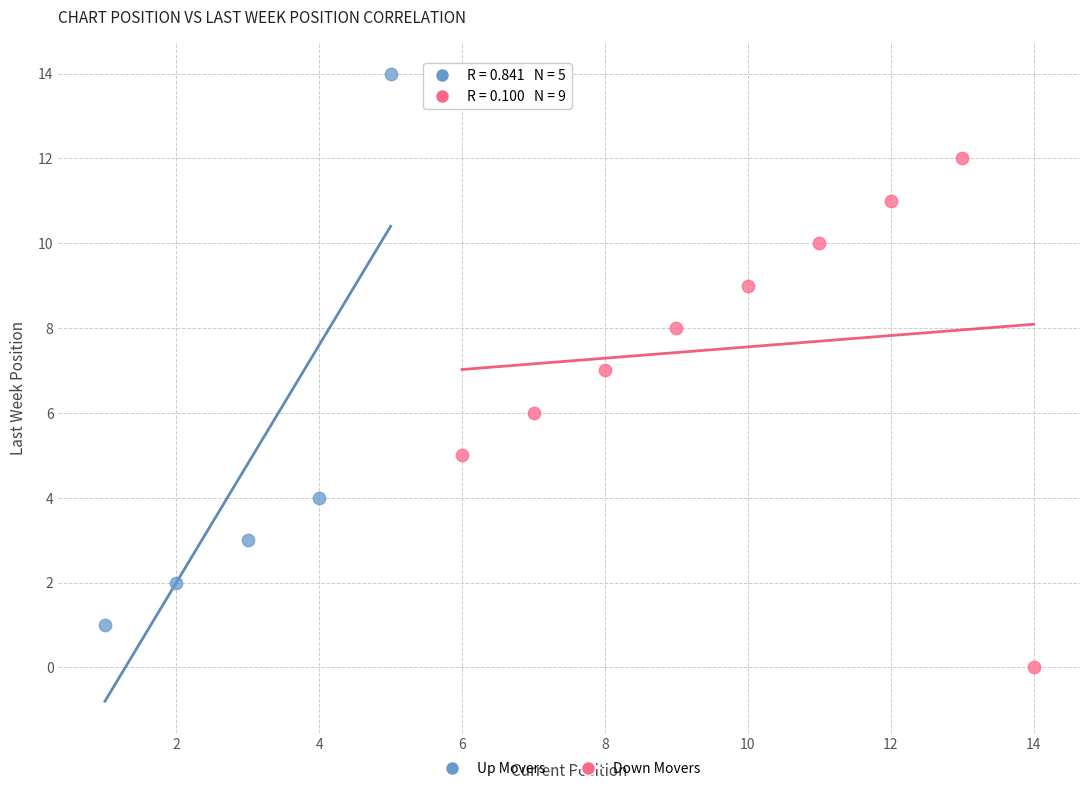

Which series reaches the minimum Y coordinate?

Down Movers